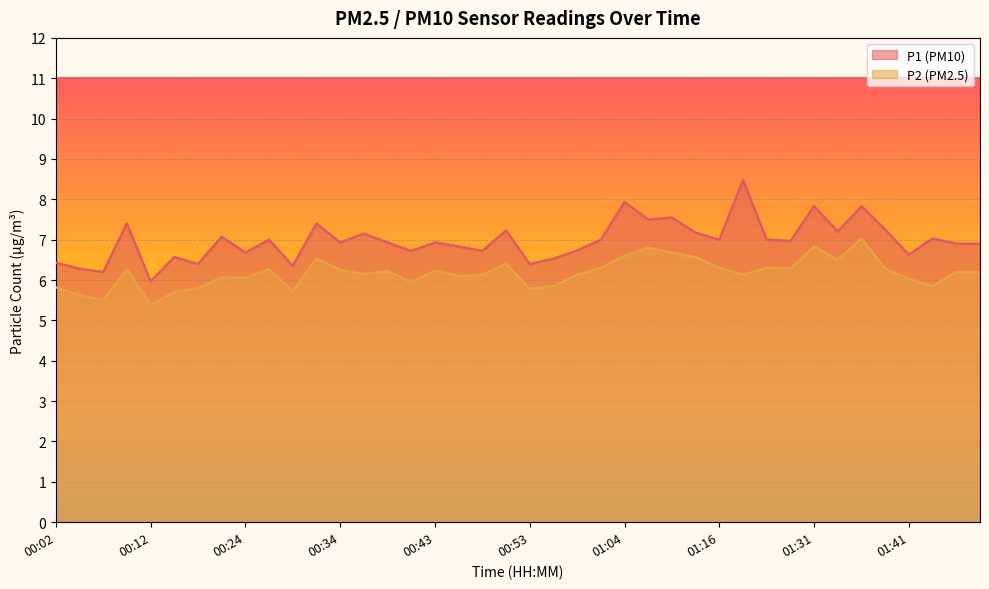

True or false: P2 and P1 cross at least once.

False